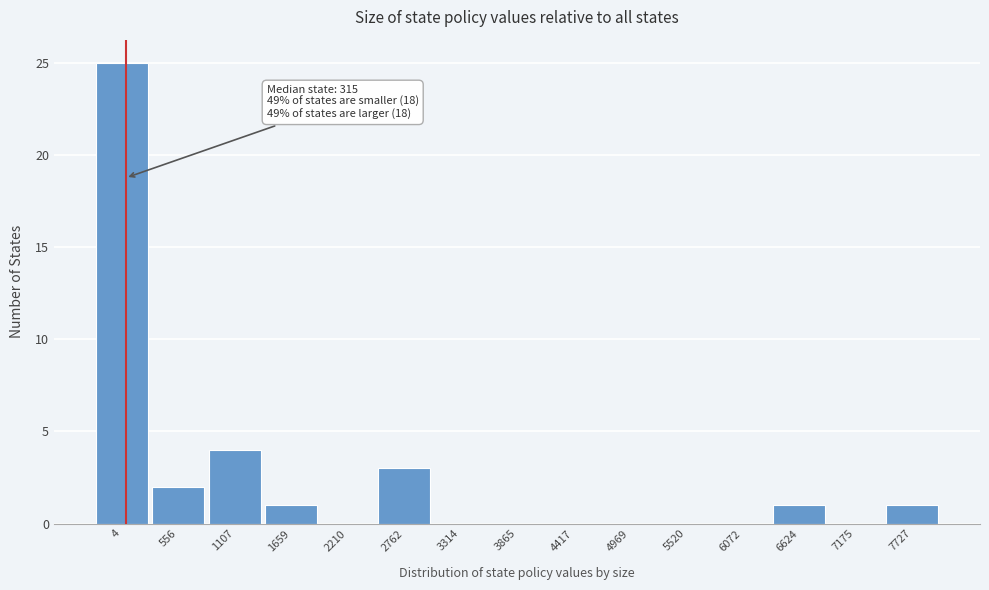

Reading left to right, list all the values displayed in this chart.

4=25	556=2	1107=4	1659=1	2210=0	2762=3	3314=0	3865=0	4417=0	4969=0	5520=0	6072=0	6624=1	7175=0	7727=1